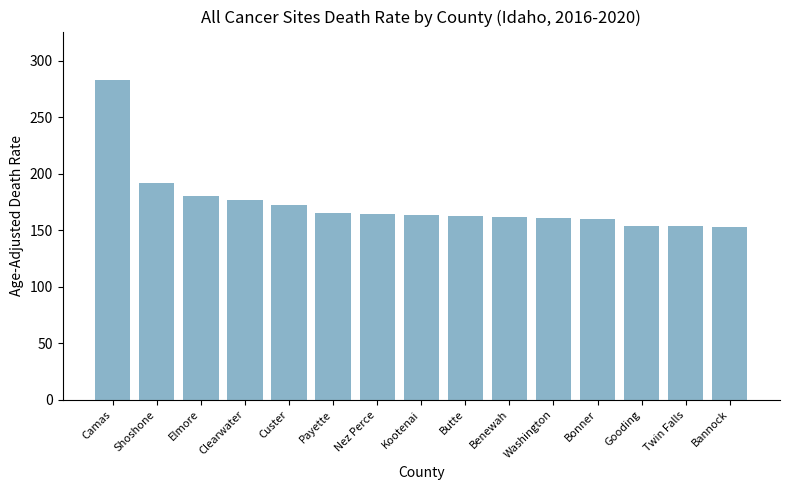

What is the difference between the values at Custer and Washington?

11.6